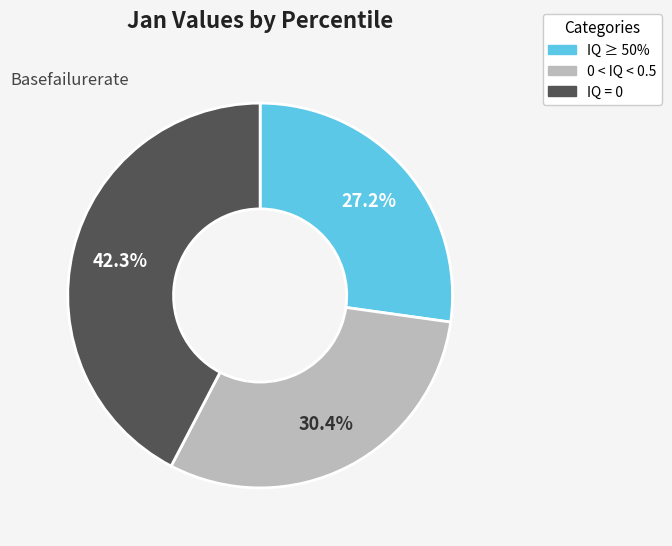

Is there a majority slice in this chart?

No